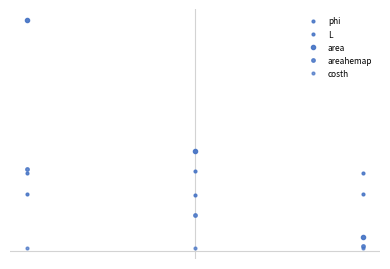

Does the chart have visible grid lines?

No